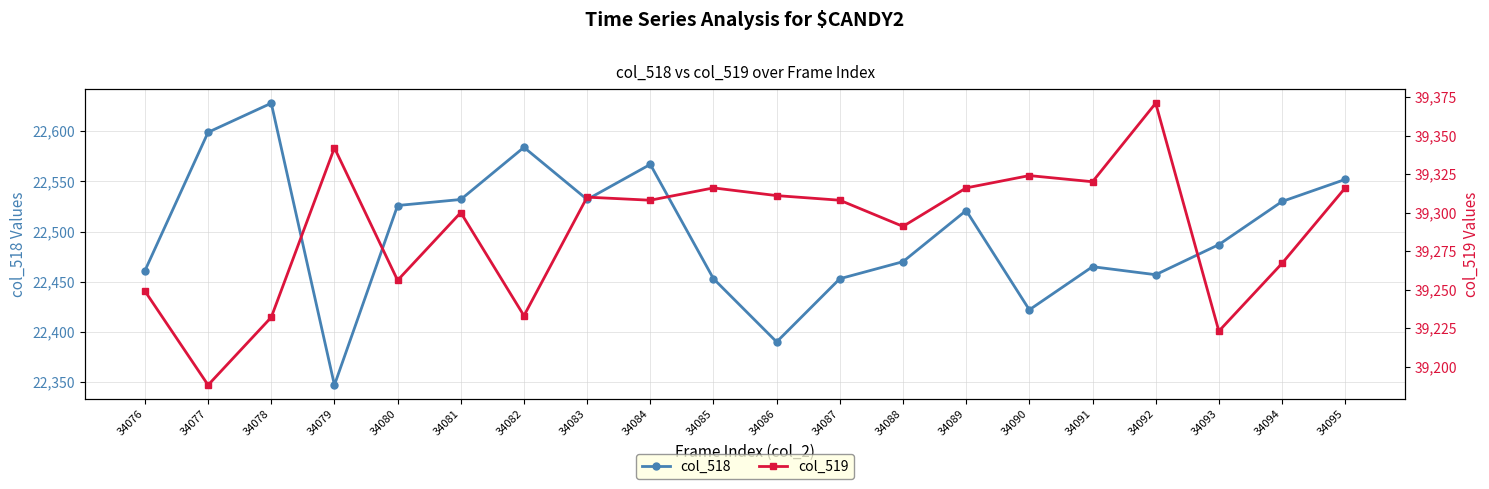

Reading left to right, list all the values displayed in this chart.

col_518: 22461	22599	22628	22347	22526	22532	22584	22532	22567	22453	22390	22453	22470	22521	22422	22465	22457	22487	22530	22552
col_519: 39249	39188	39232	39342	39256	39300	39233	39310	39308	39316	39311	39308	39291	39316	39324	39320	39371	39223	39267	39316